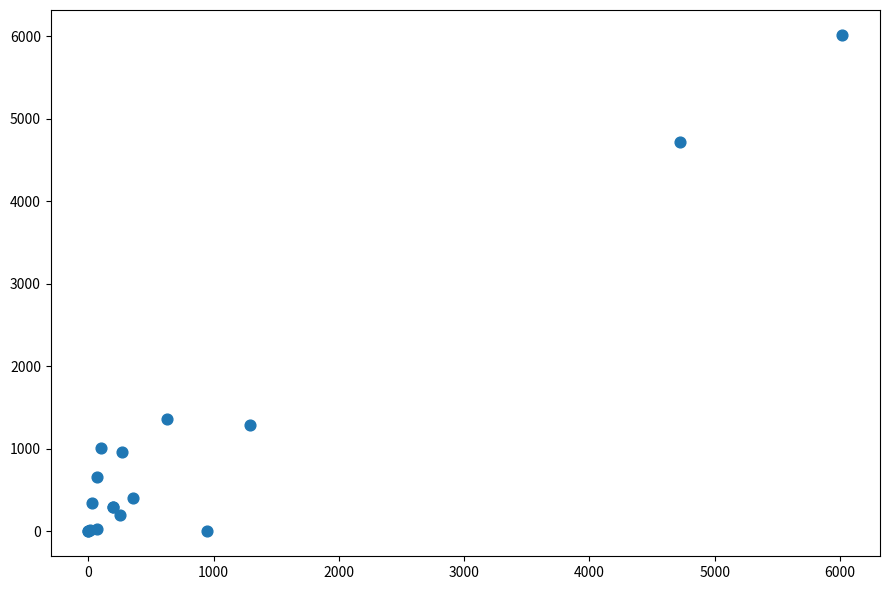

What Y value in the scatter plot is closest to 3009?

1365.6